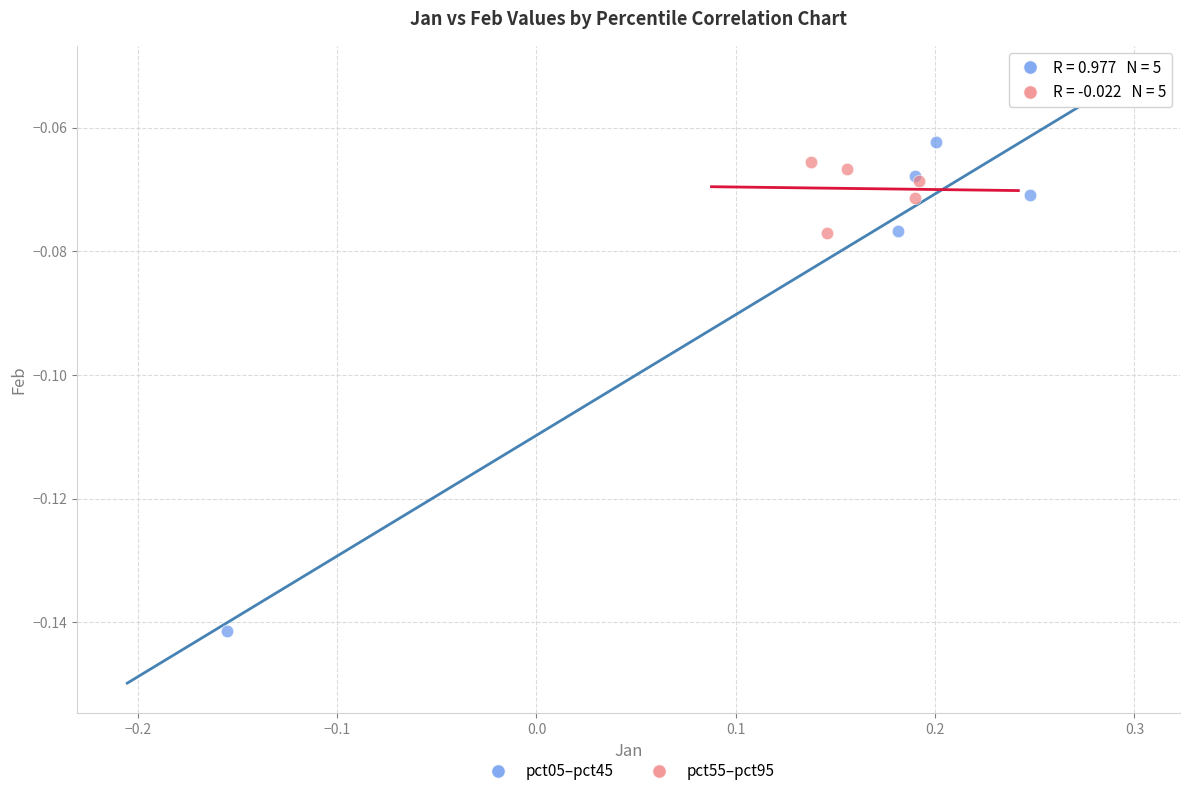

Which series contains the highest Y value?

pct05–pct45